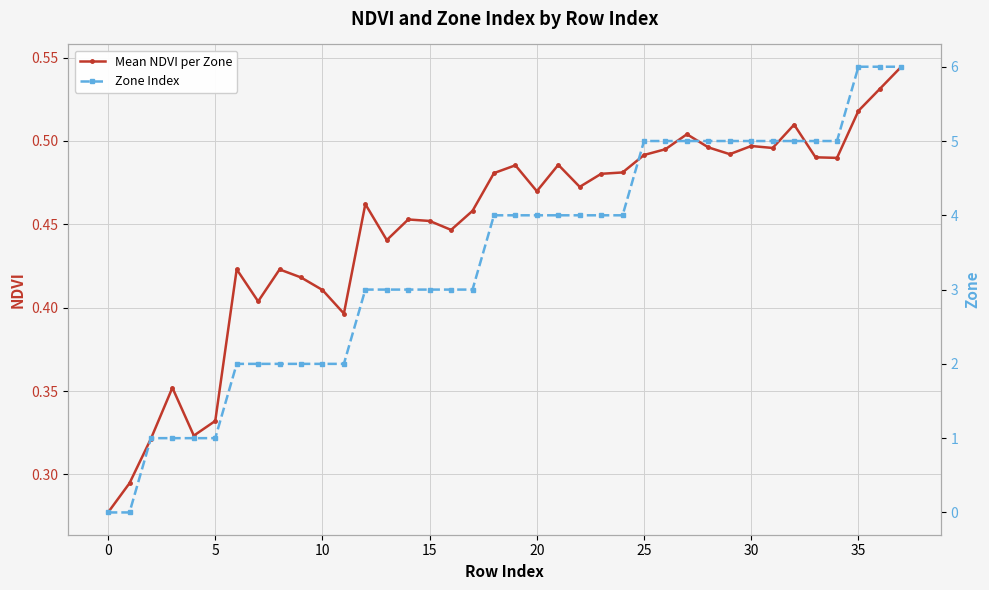

How many lines are shown in the chart?

2